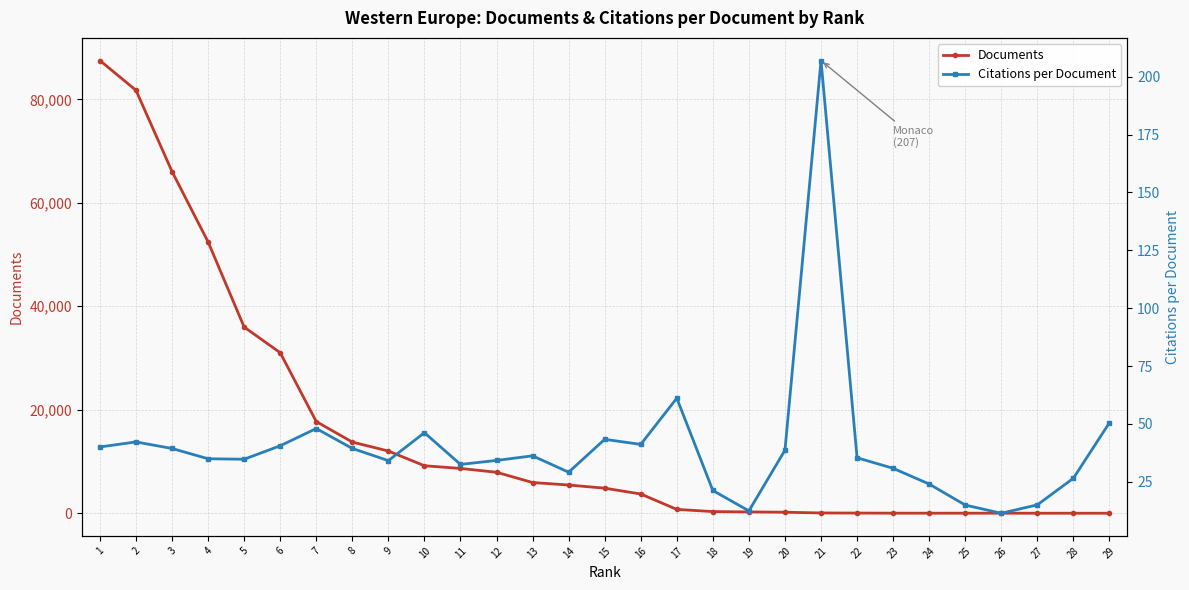

Is the value of Documents at 18 greater than the value of Citations per Document at 18?

Yes